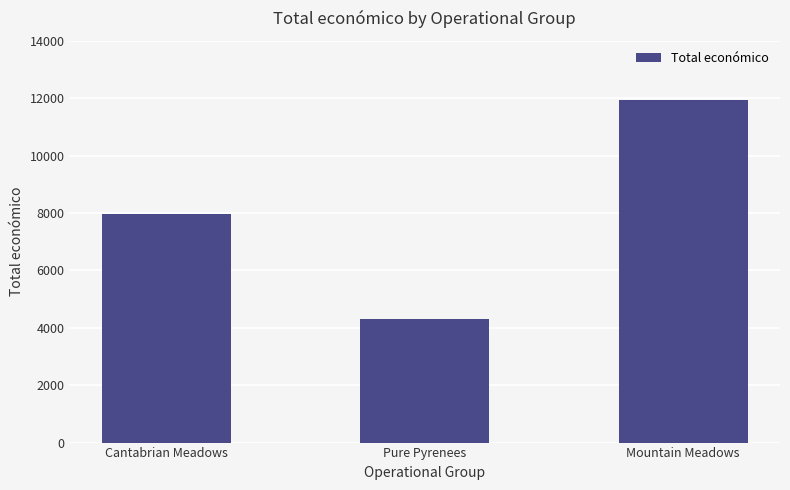

Count the number of data series in this chart.

1